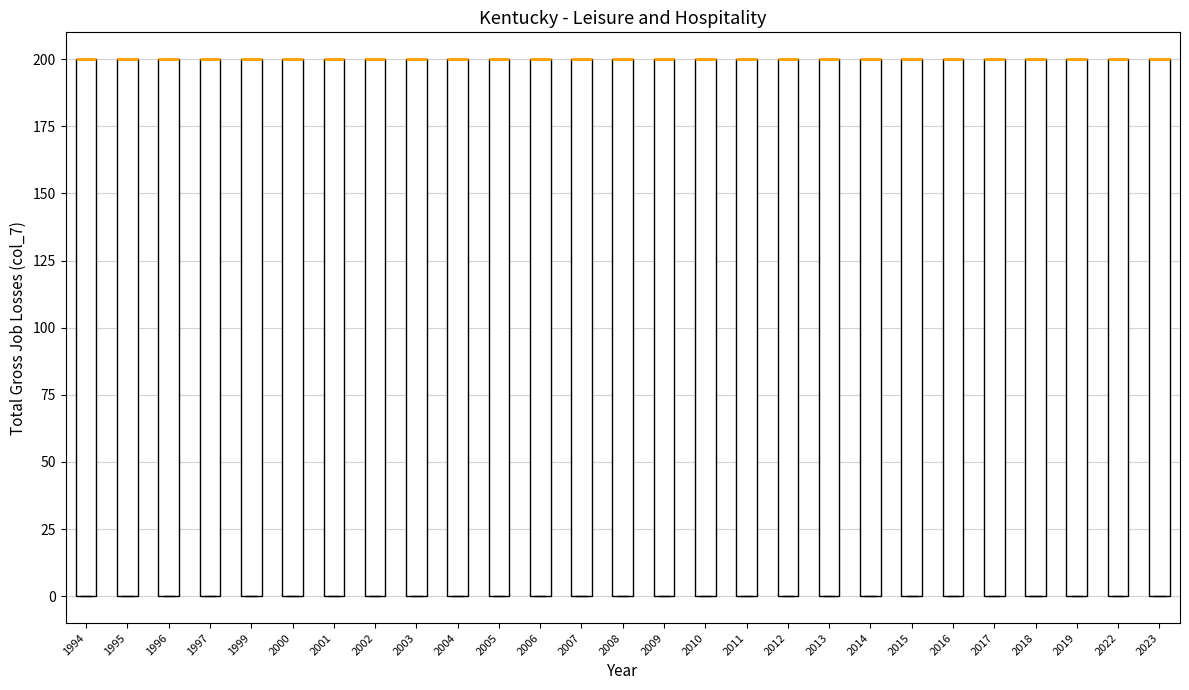

Where is the upper edge of the box at x = 1999 on the y-axis? The values are not printed on the chart, so give them approximately, as read against the axis.

200